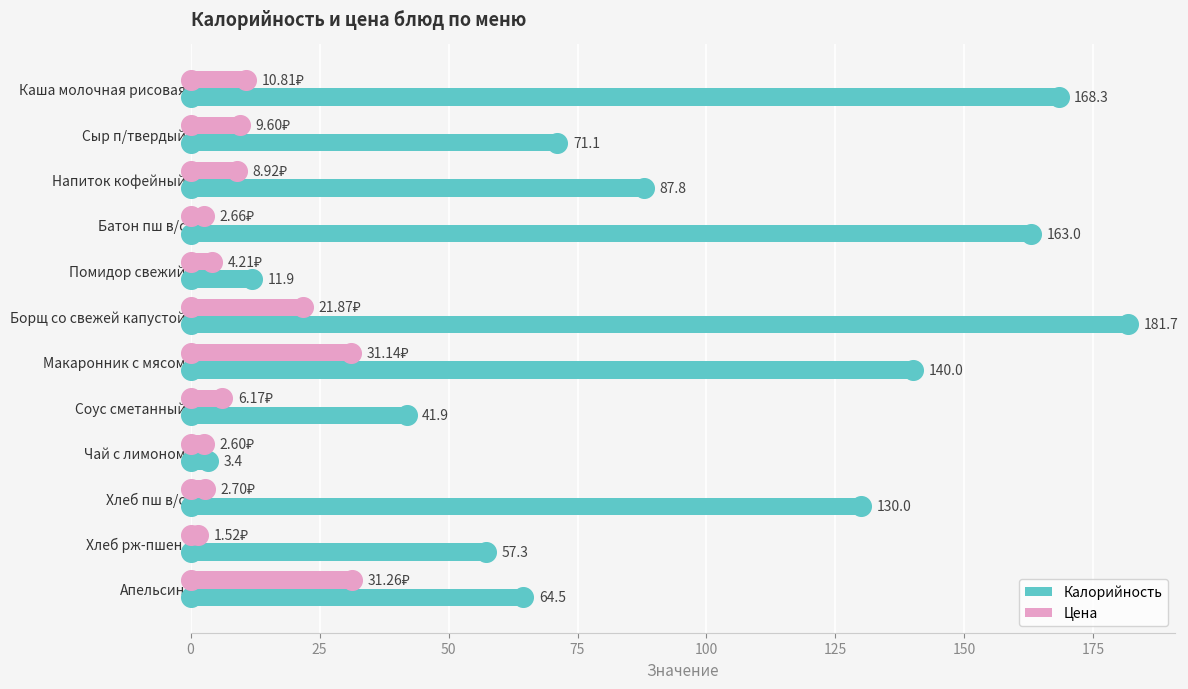

What is the difference between the maximum and minimum values in the Цена series?

29.7